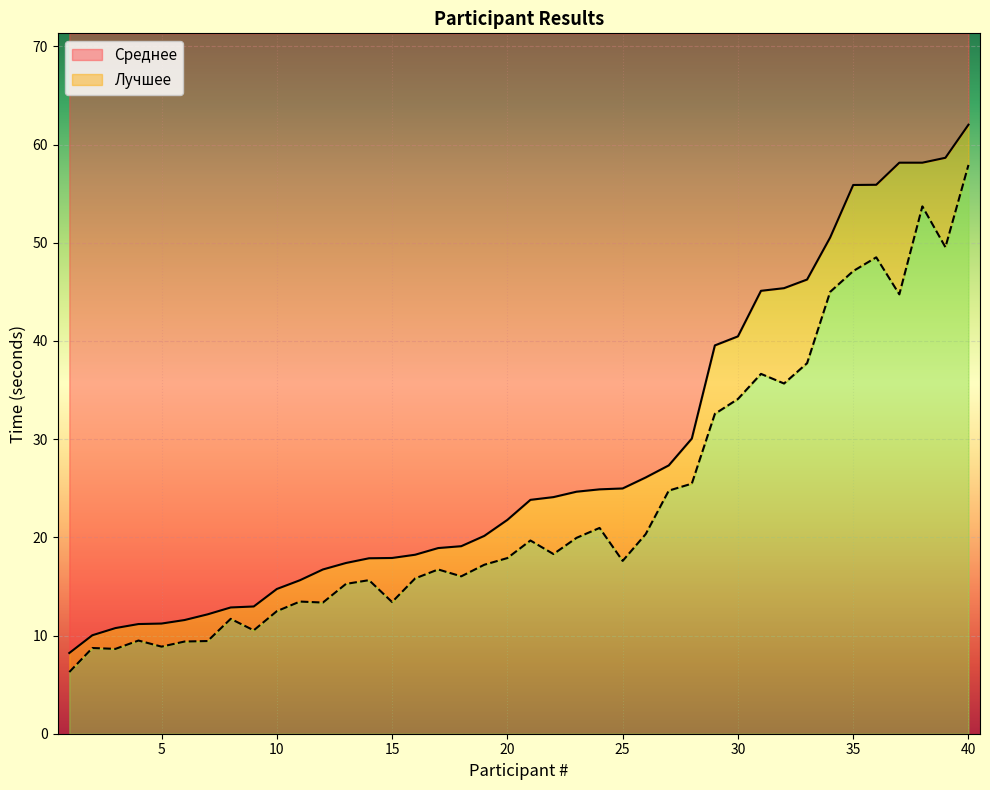

What is the value of the Среднее point at the 13th from the left?

17.4